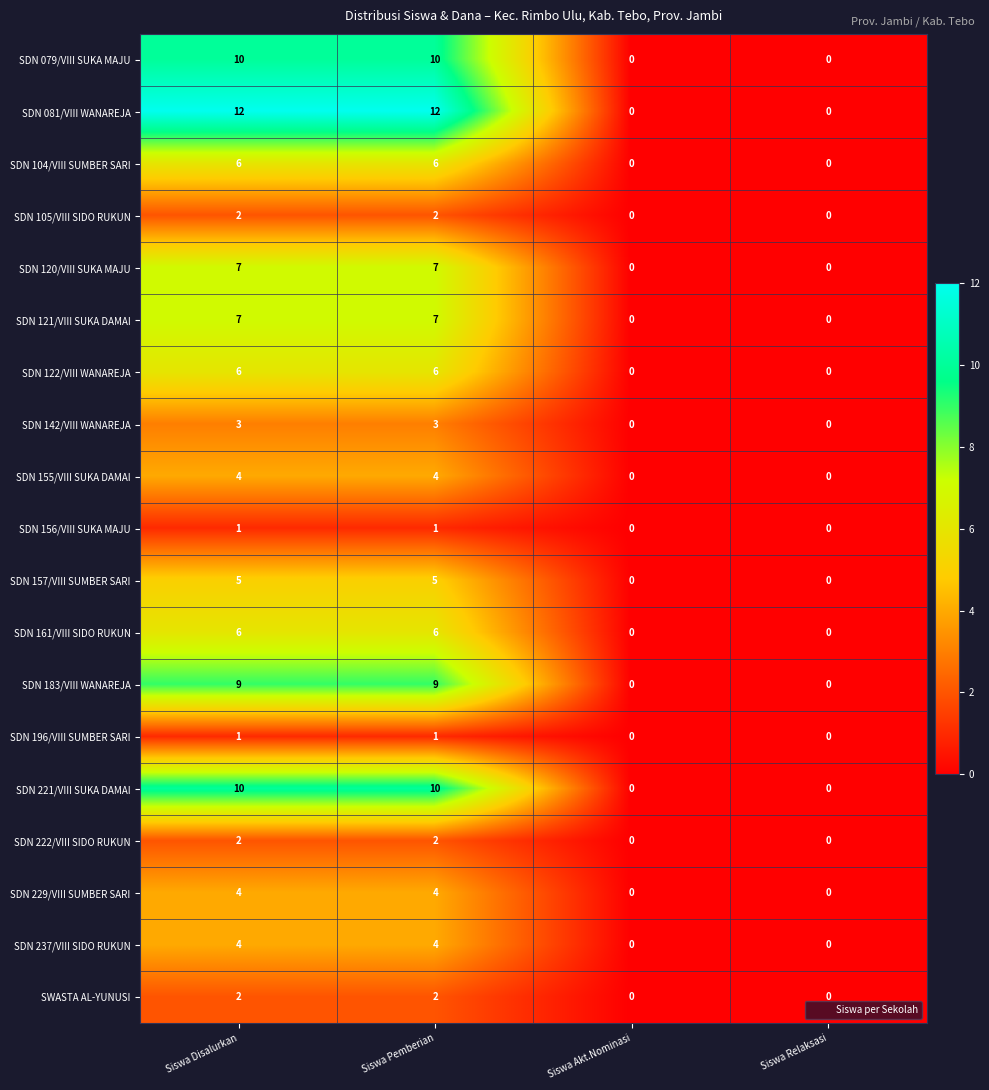

How many SDN 156/VIII SUKA MAJU values are between 0 and 1?

4